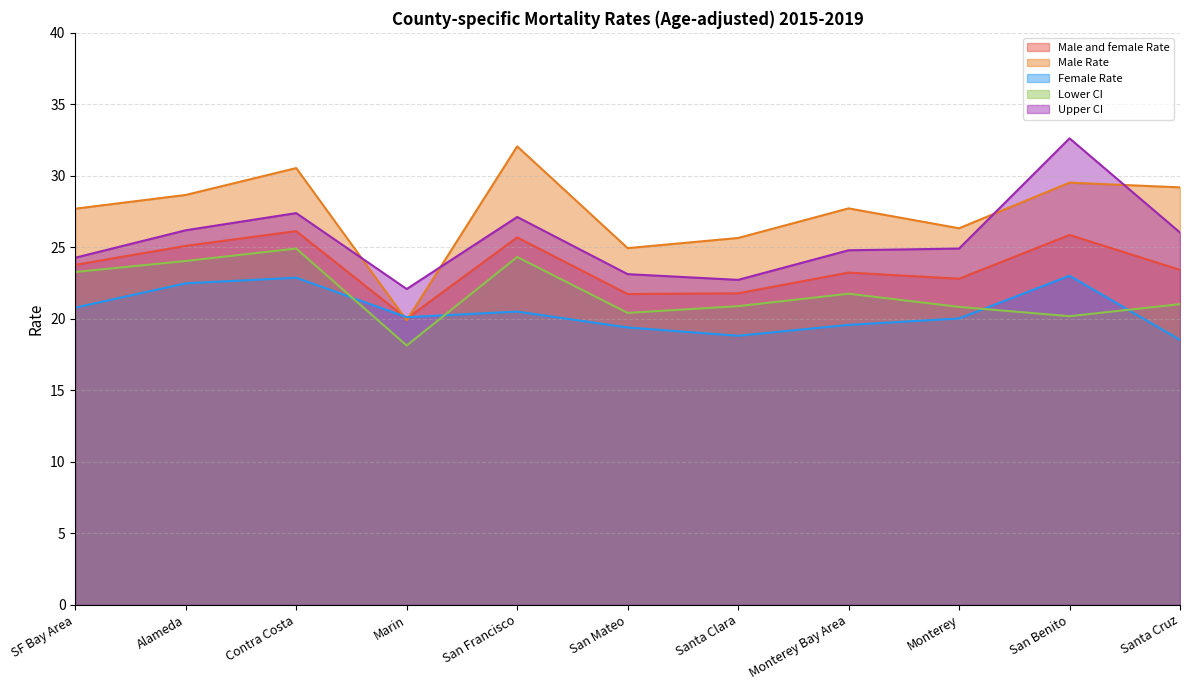

What is the label of the 10th point from the right?

Alameda